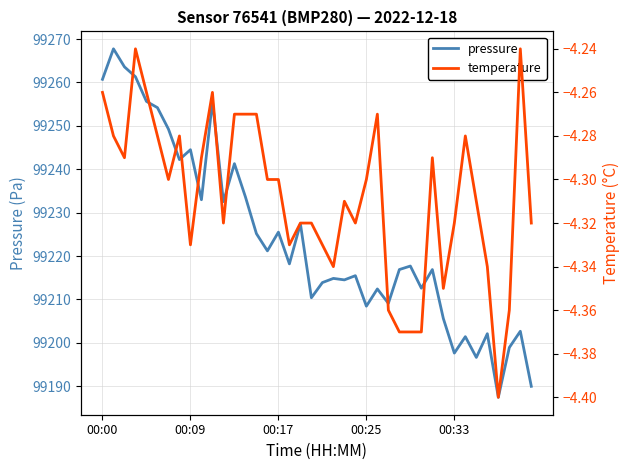

What is the difference between the pressure values at 25 and 22?

2.1